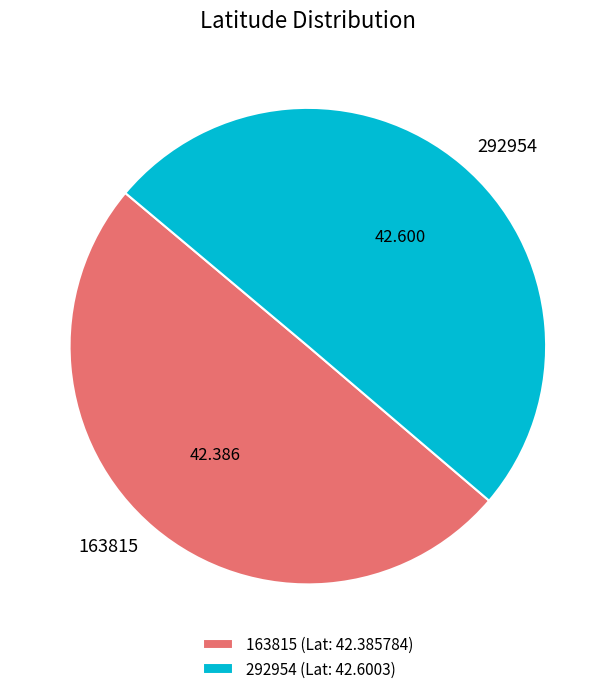

Is the sum of 163815 and 292954 greater than half?

Yes